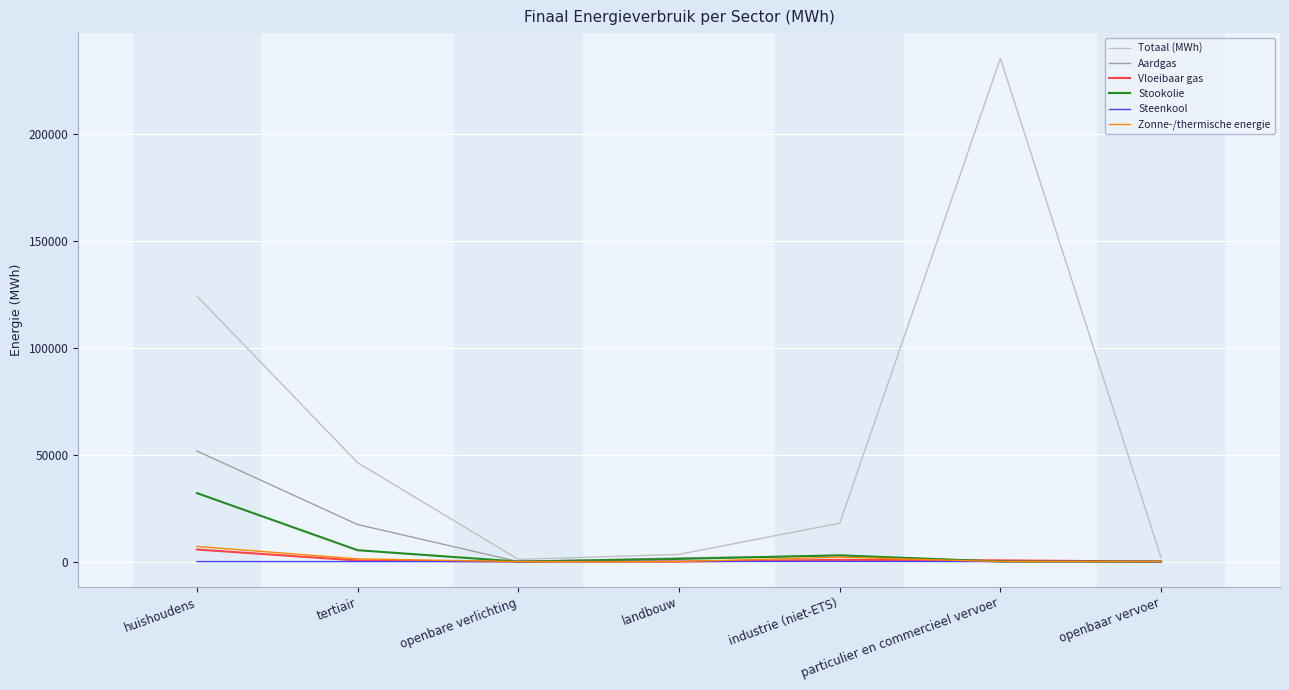

The value of Aardgas at tertiair is 7807.8. True or false?

False